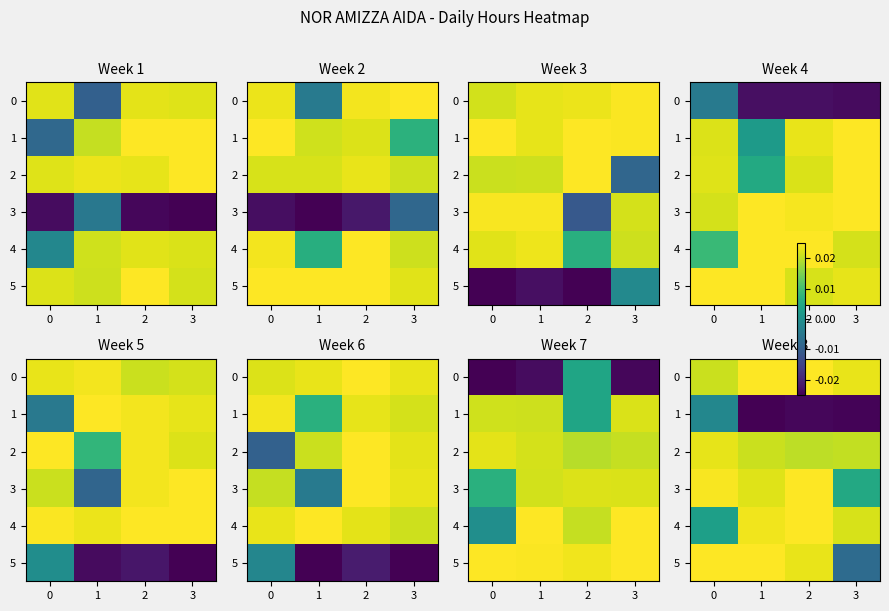

True or false: 3 has a value of 0.0 at 2.

False